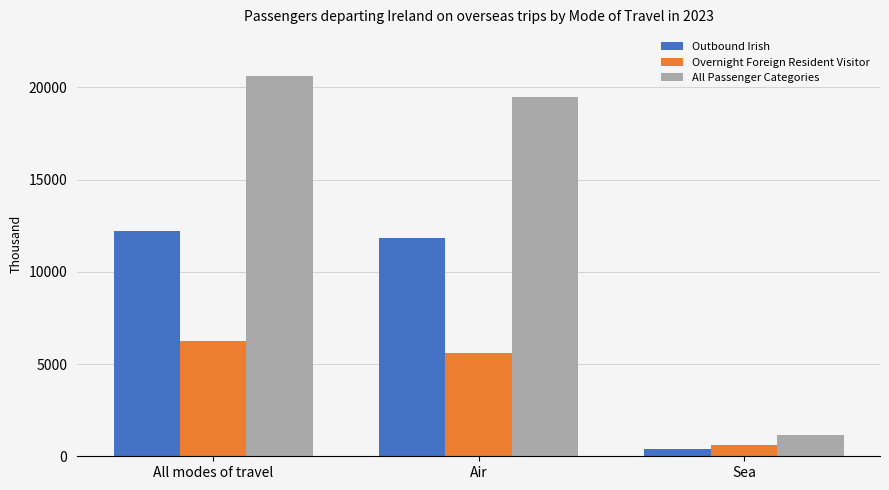

Rank the categories by All Passenger Categories value from highest to lowest.

All modes of travel, Air, Sea